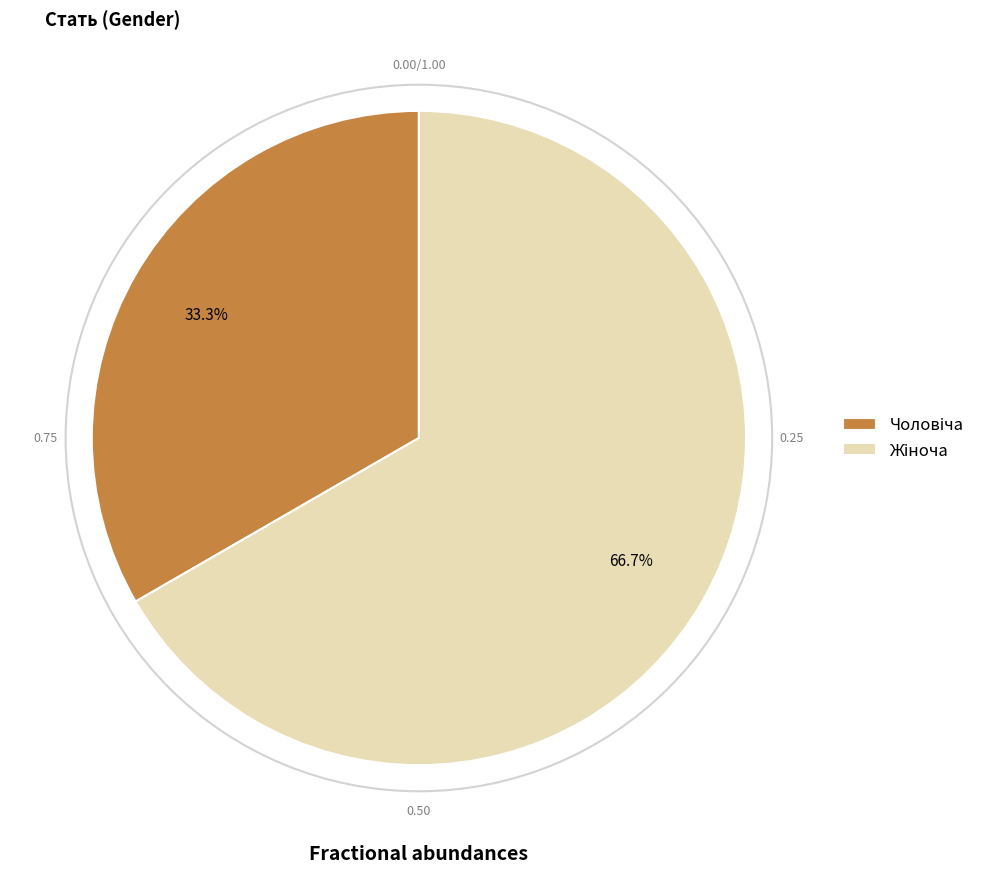

Count the number of slices in the pie.

2